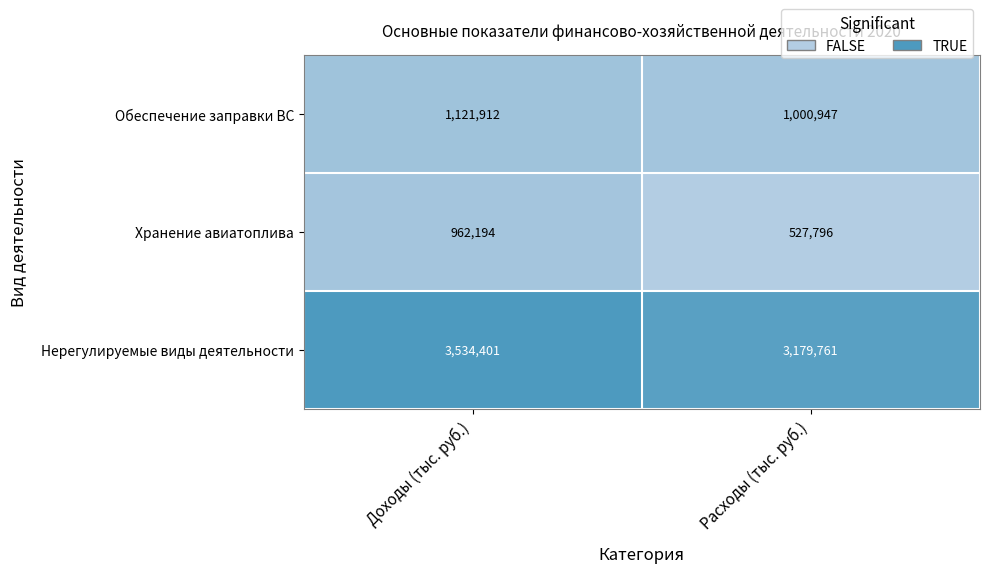

At which category is the sum across all series the highest?

Доходы (тыс. руб.)